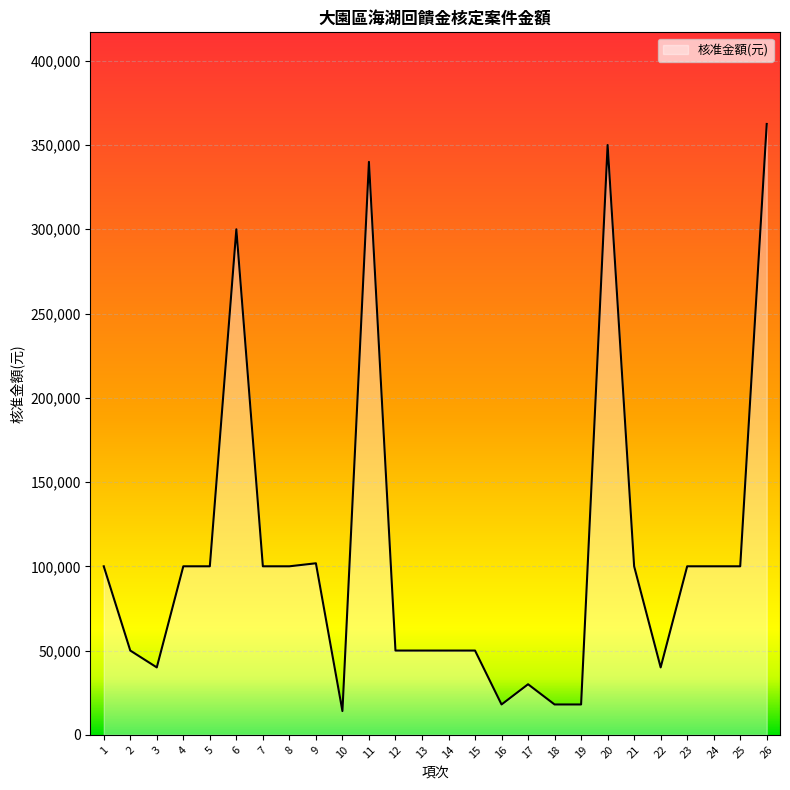

Reading left to right, list all the values displayed in this chart.

100000	50000	40000	100000	100000	300000	100000	100000	101795	14092	340000	50000	50000	50000	50000	18000	30000	18000	18000	350000	100000	40000	100000	100000	100000	362500